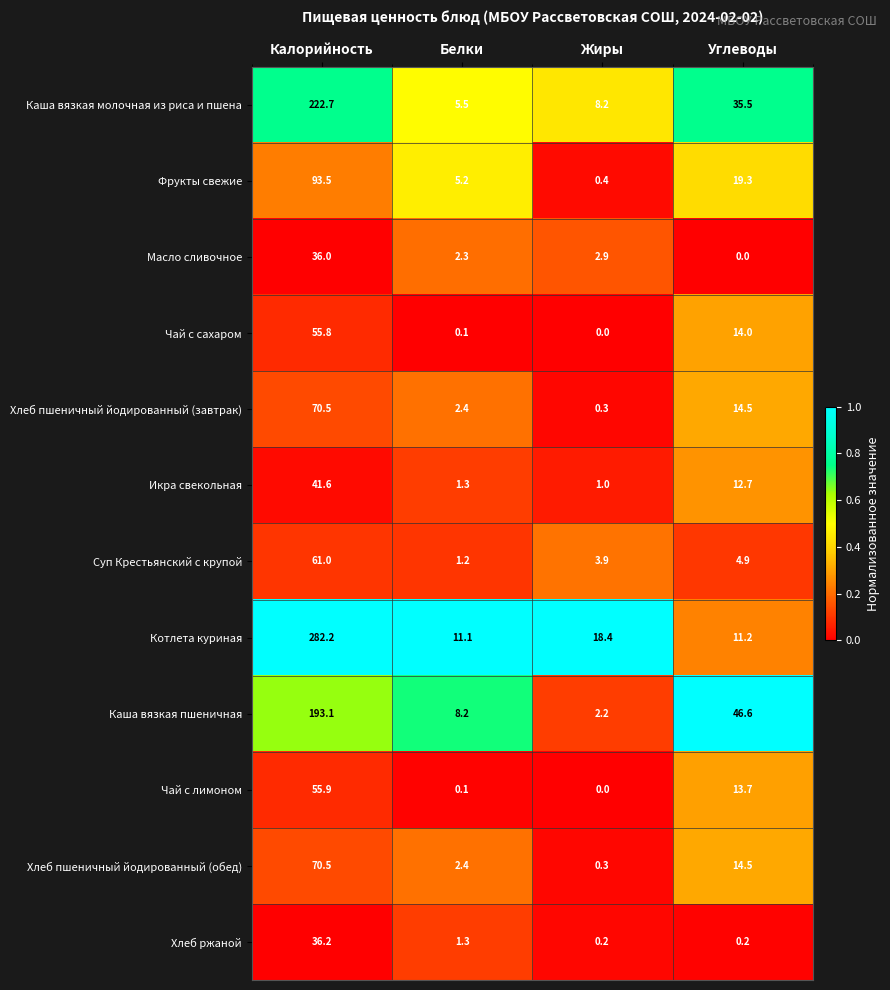

What is the difference between the maximum and second lowest values in the Чай с сахаром series?

55.7